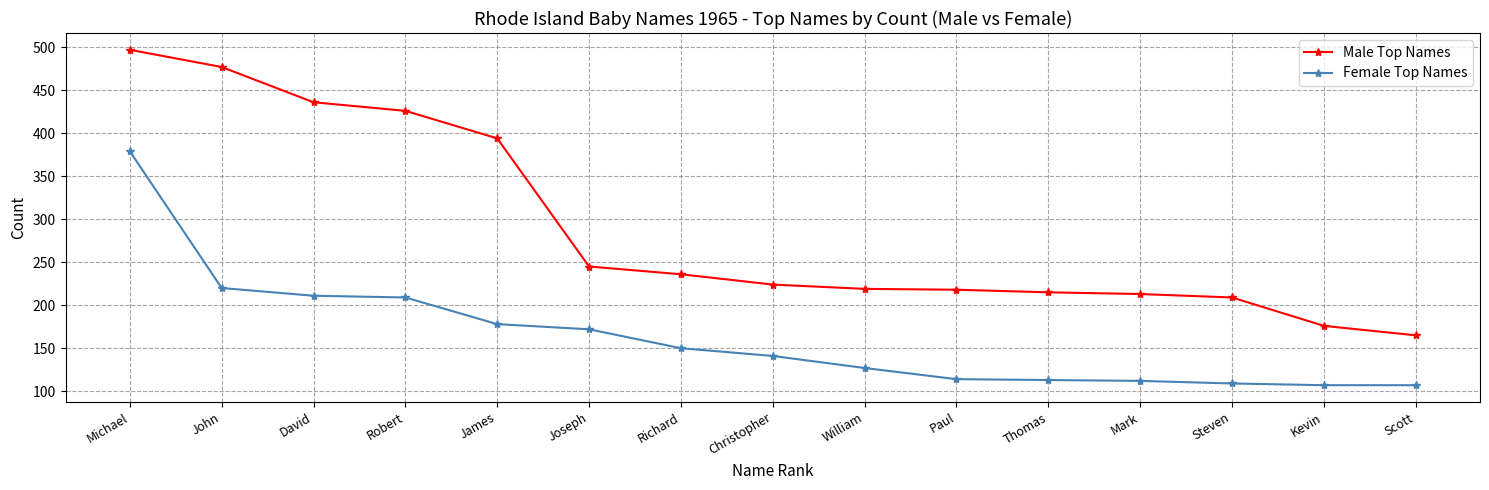

What is the label of the 13th point from the right?

David